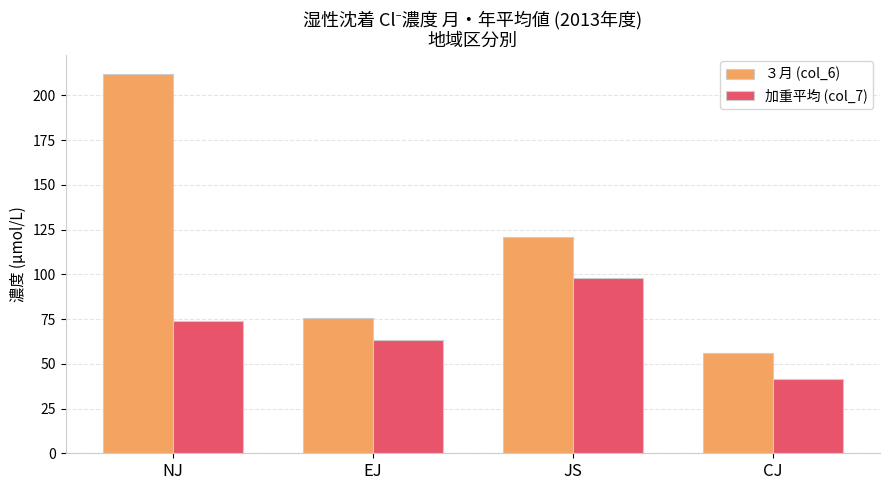

At JS, list the series in order from smallest to largest.

加重平均 (col_7), ３月 (col_6)